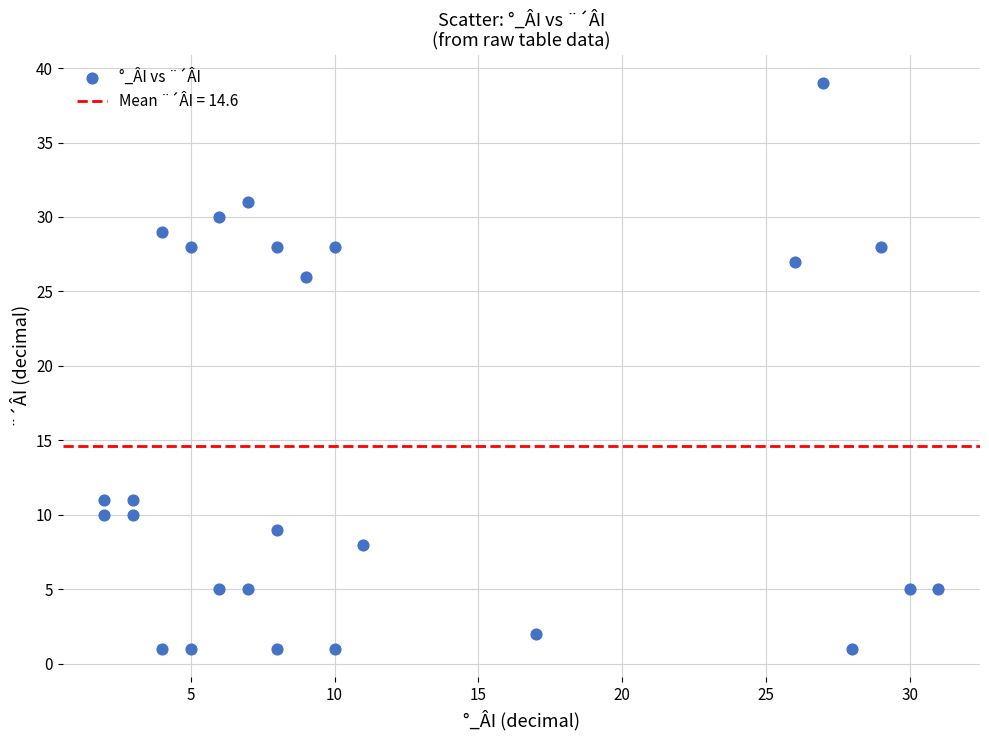

What is the range of X values (max minus min)?

29